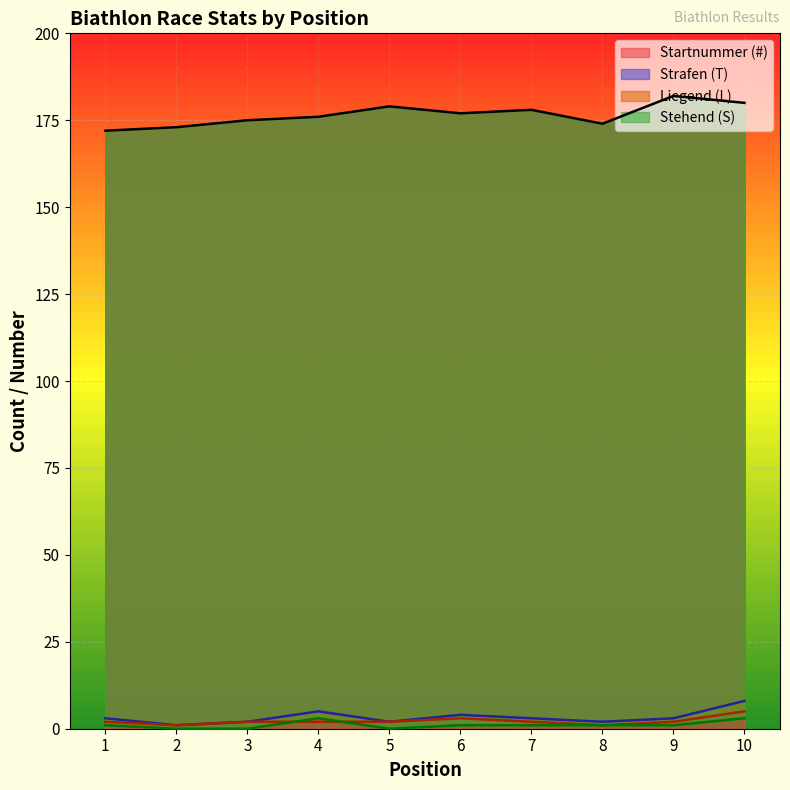

Count the number of data series in this chart.

4